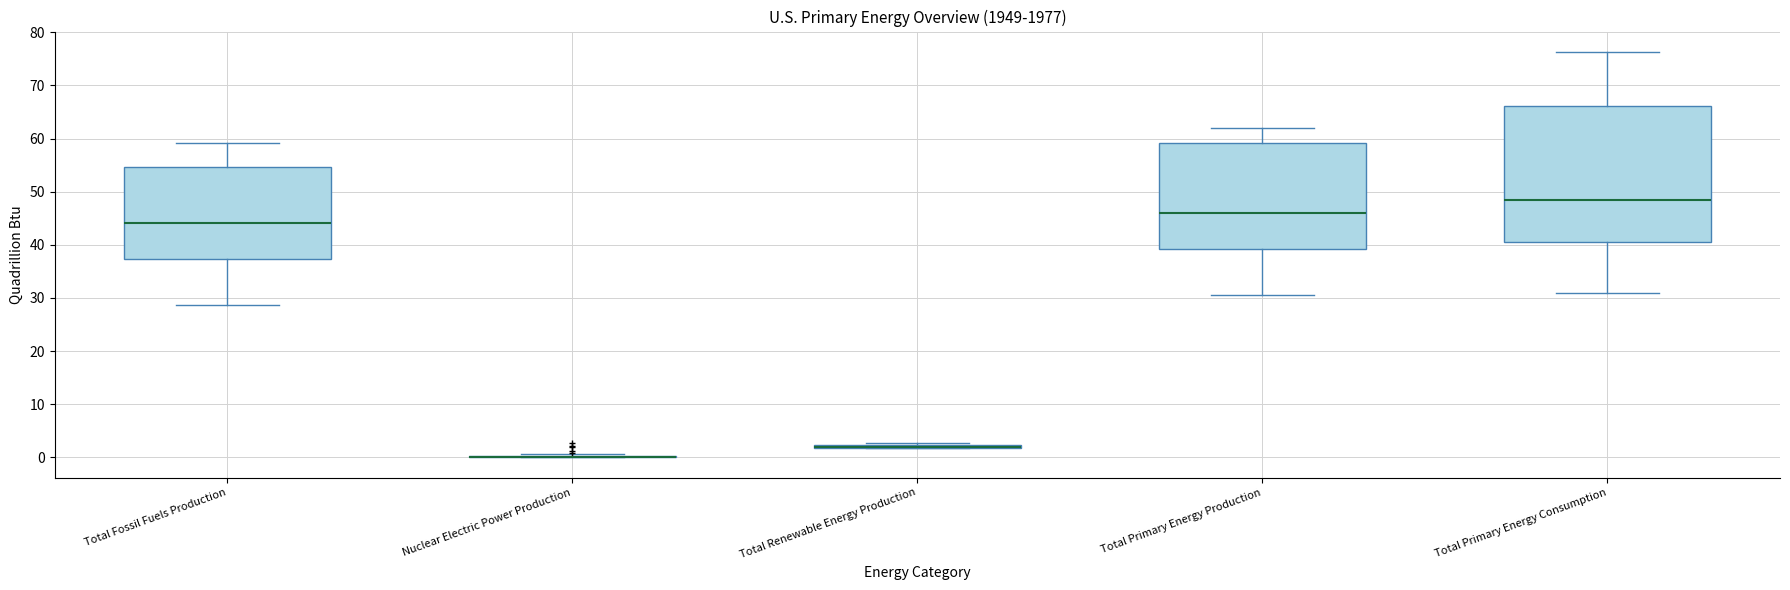

Where is the upper edge of the box for Total Primary Energy Production on the y-axis? The values are not printed on the chart, so give them approximately, as read against the axis.

59